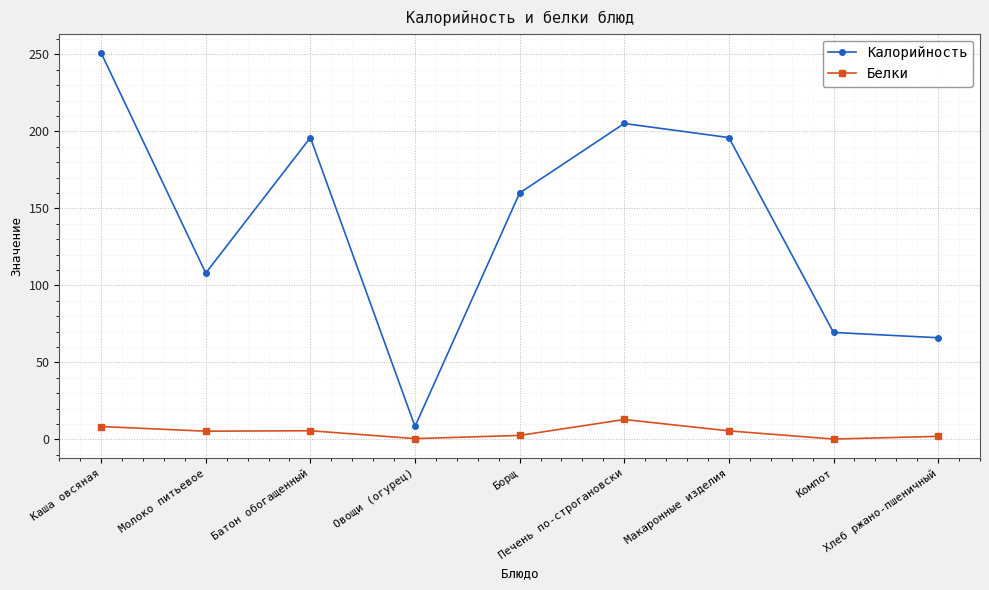

What is the highest value of the Белки series?

12.9